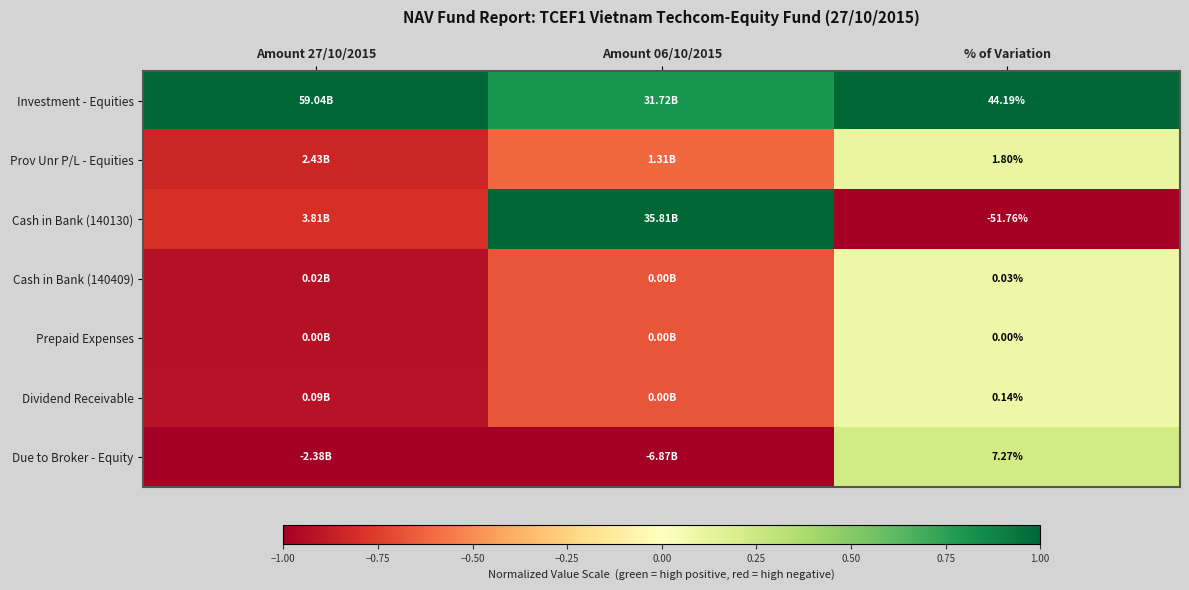

Which category has the lowest value across all series?

% of Variation